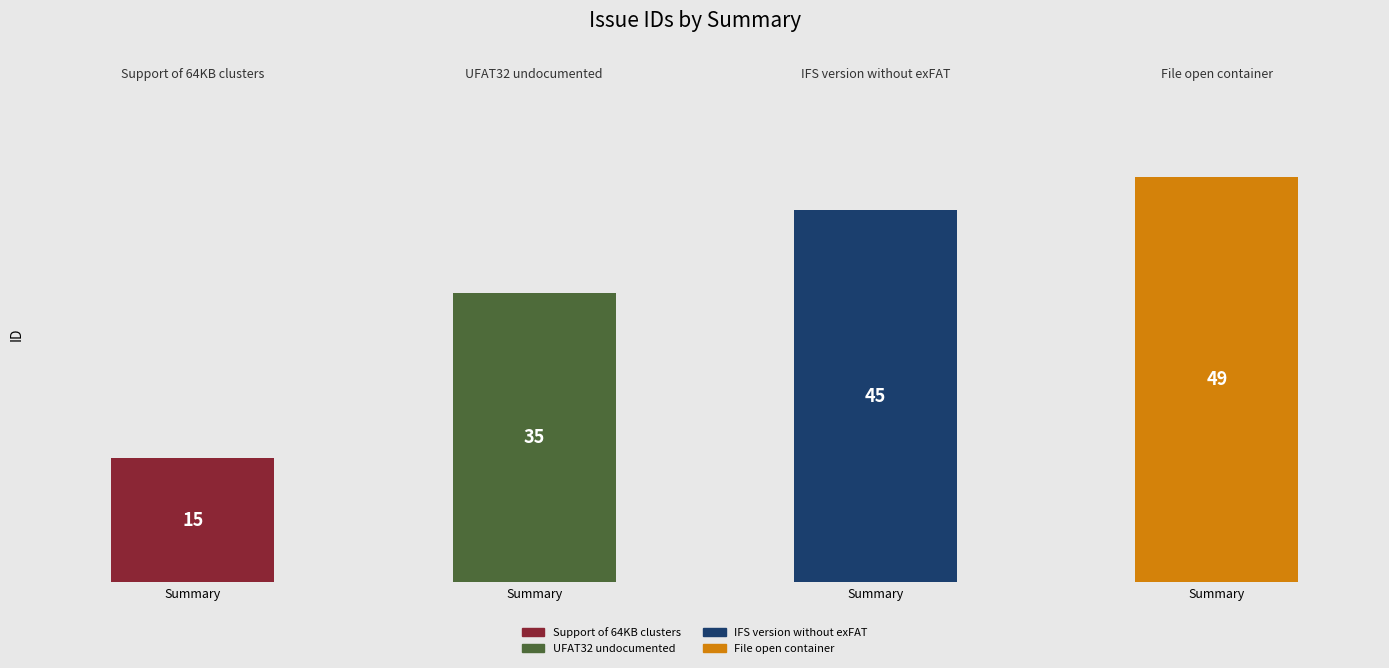

Is it true that the value at Support of 64KB clusters is 24?

False